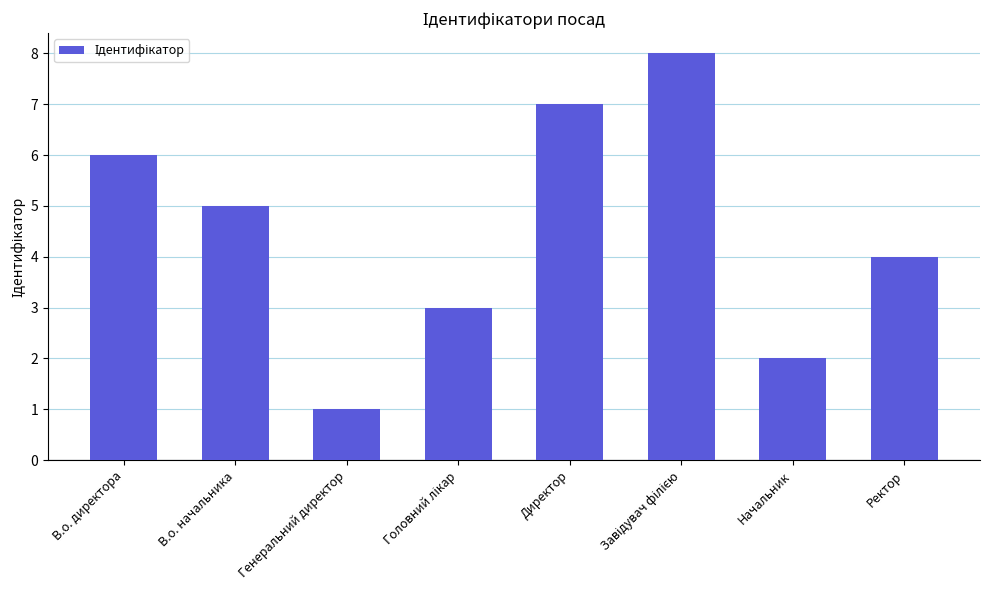

What is the difference between the second highest and minimum values?

6